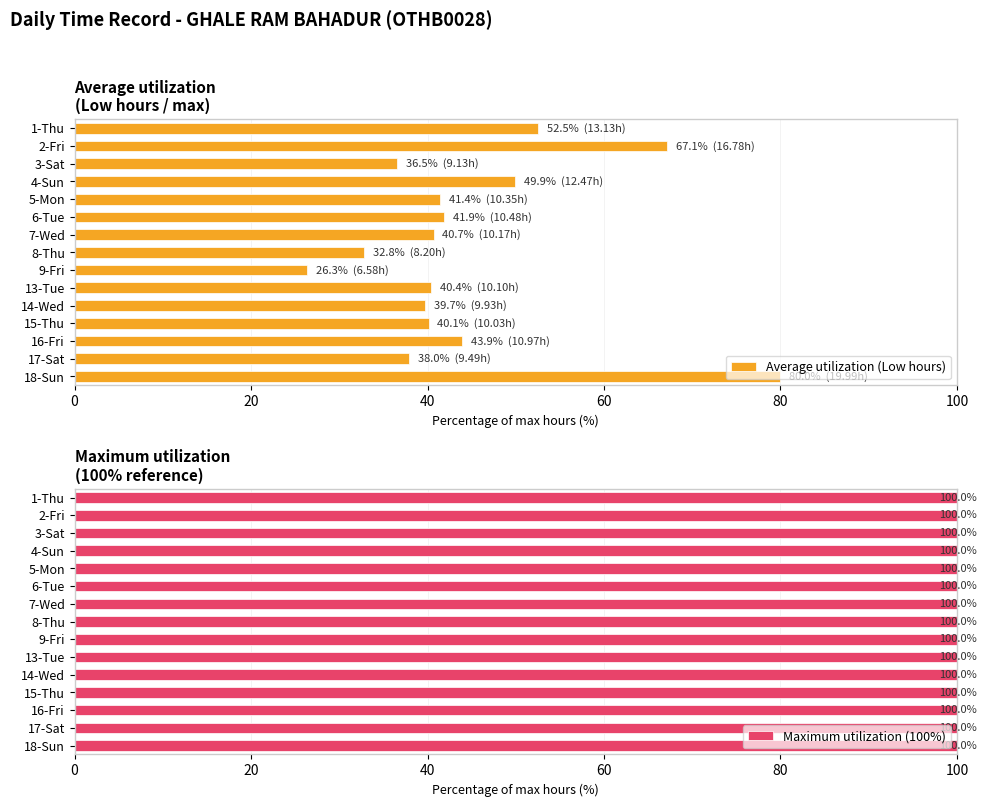

What is the difference between the maximum and minimum values in the Average utilization (Low hours) series?

53.6